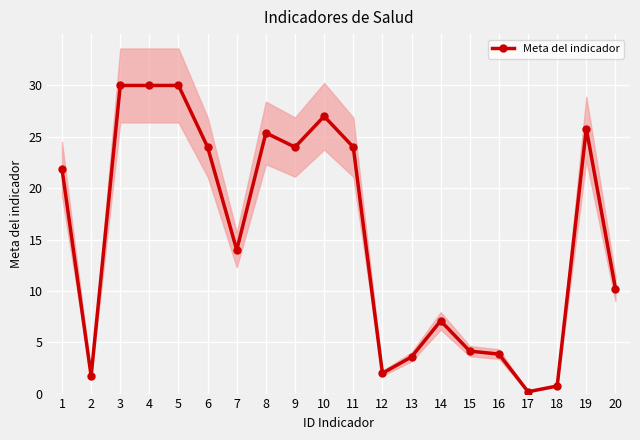

What is the value of the 13th point from the left?

3.6